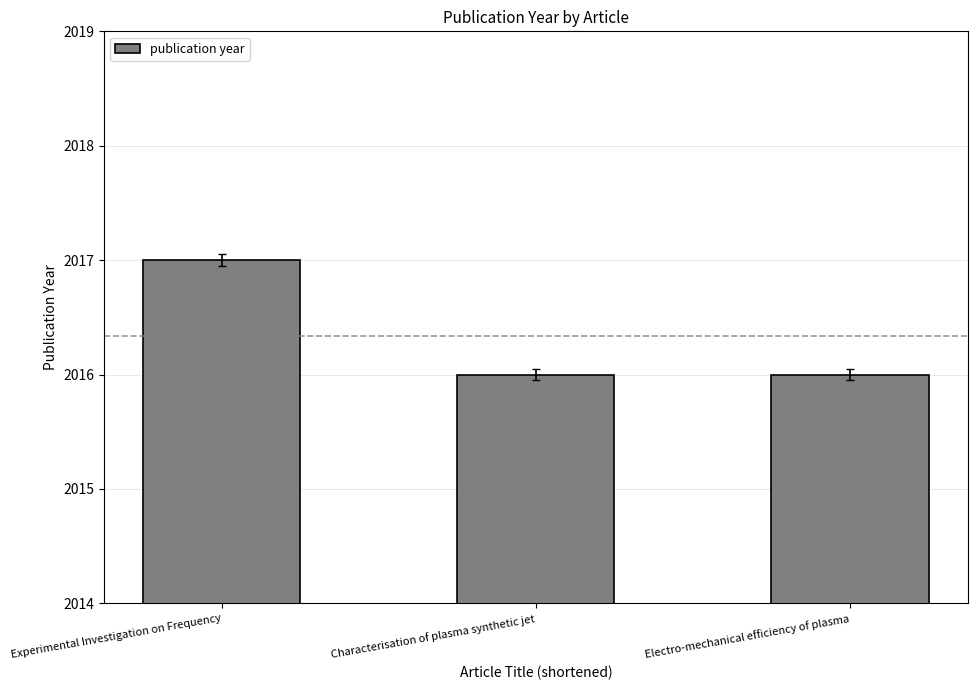

The chart shows a value of 2016 at Electro-mechanical efficiency of plasma. True or false?

True